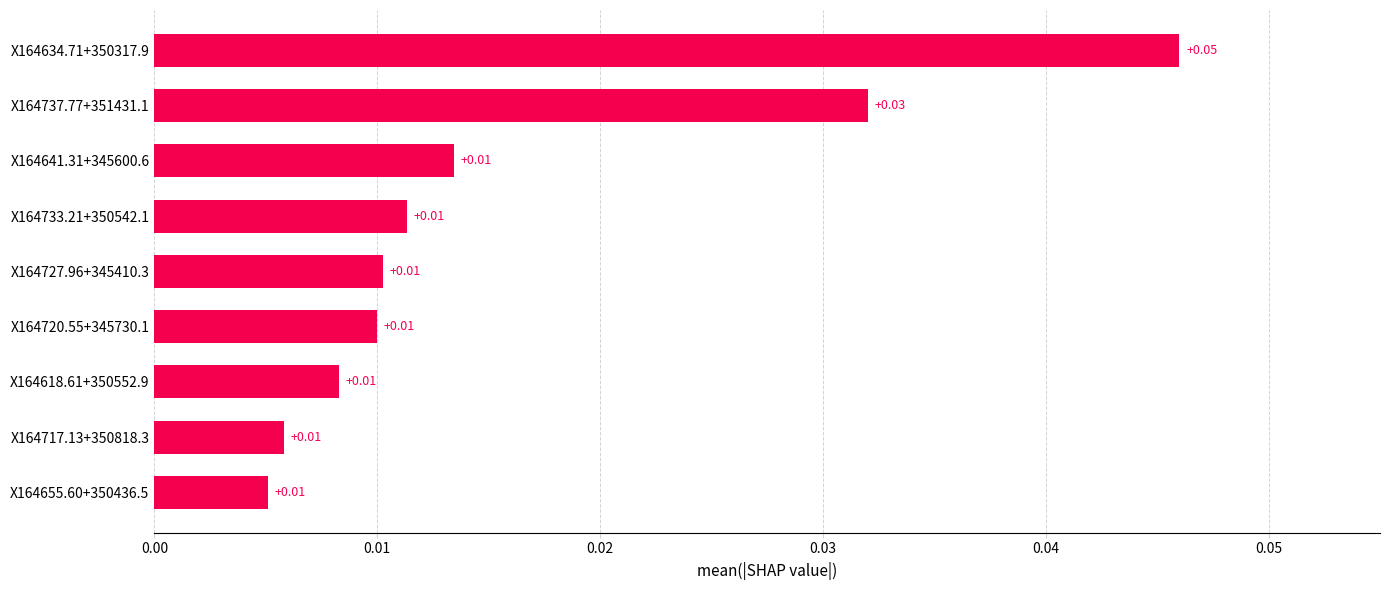

Between X164737.77+351431.1 and X164634.71+350317.9, which is larger?

X164634.71+350317.9